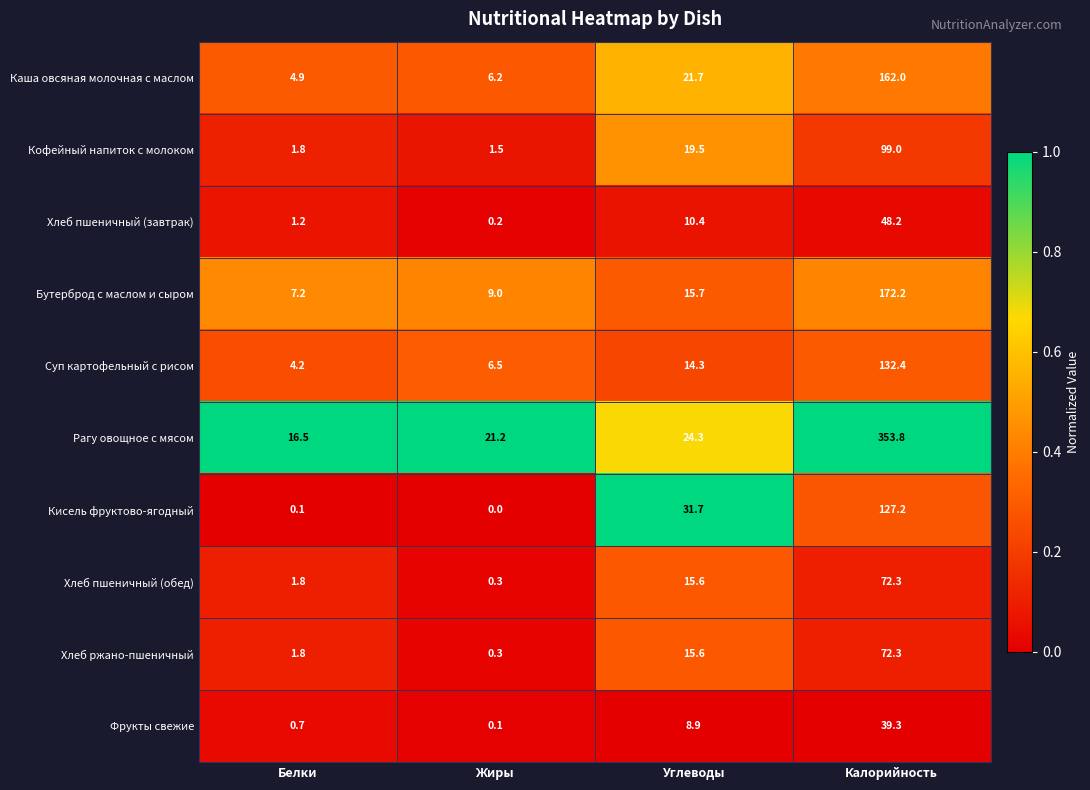

The value of Бутерброд с маслом и сыром at Жиры is 3.6. True or false?

False